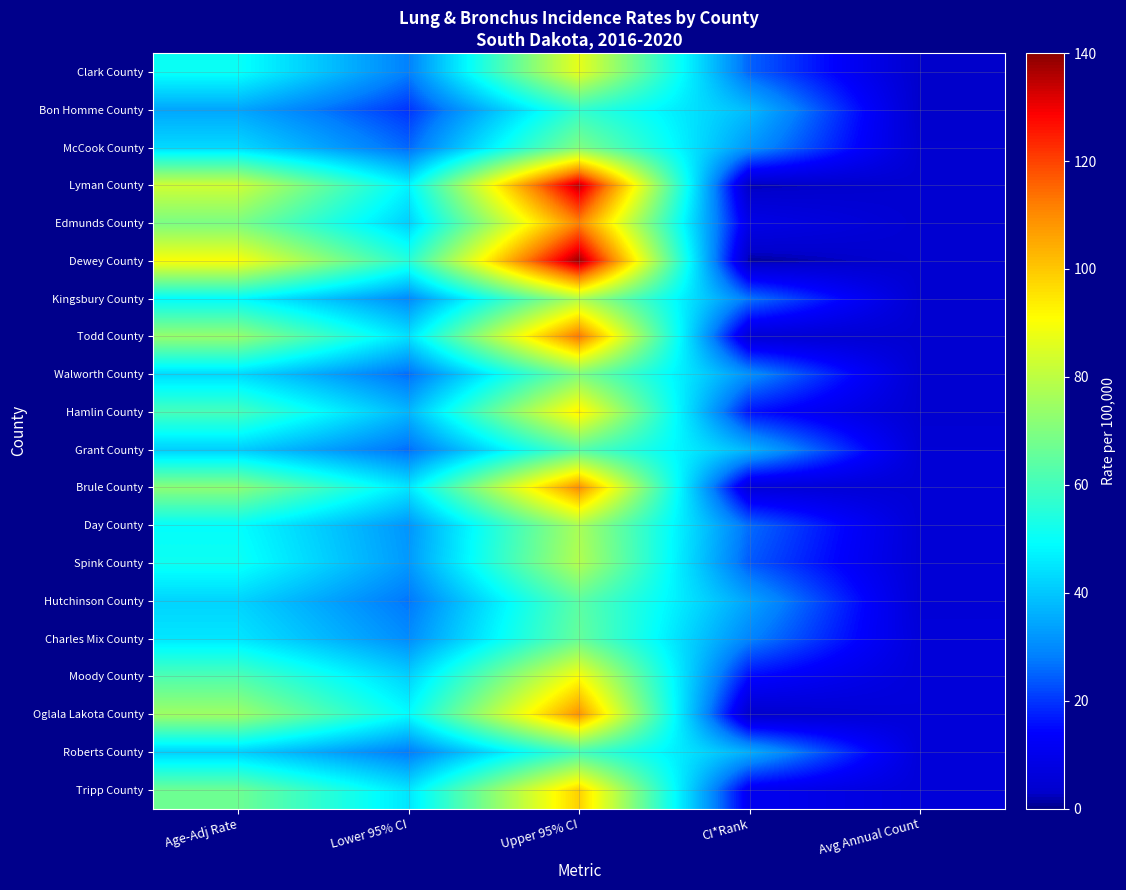

What is the total value across all series at Avg Annual Count?

93.0